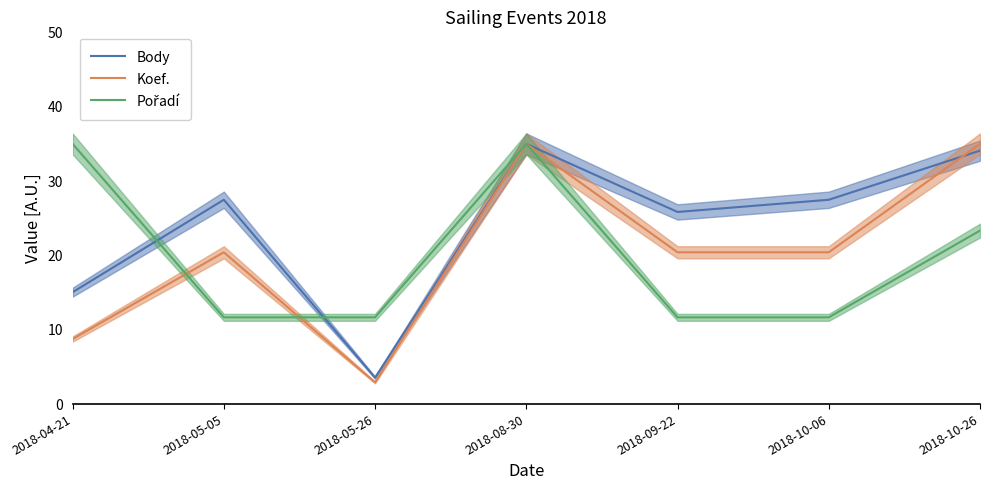

How many series are shown in this chart?

3